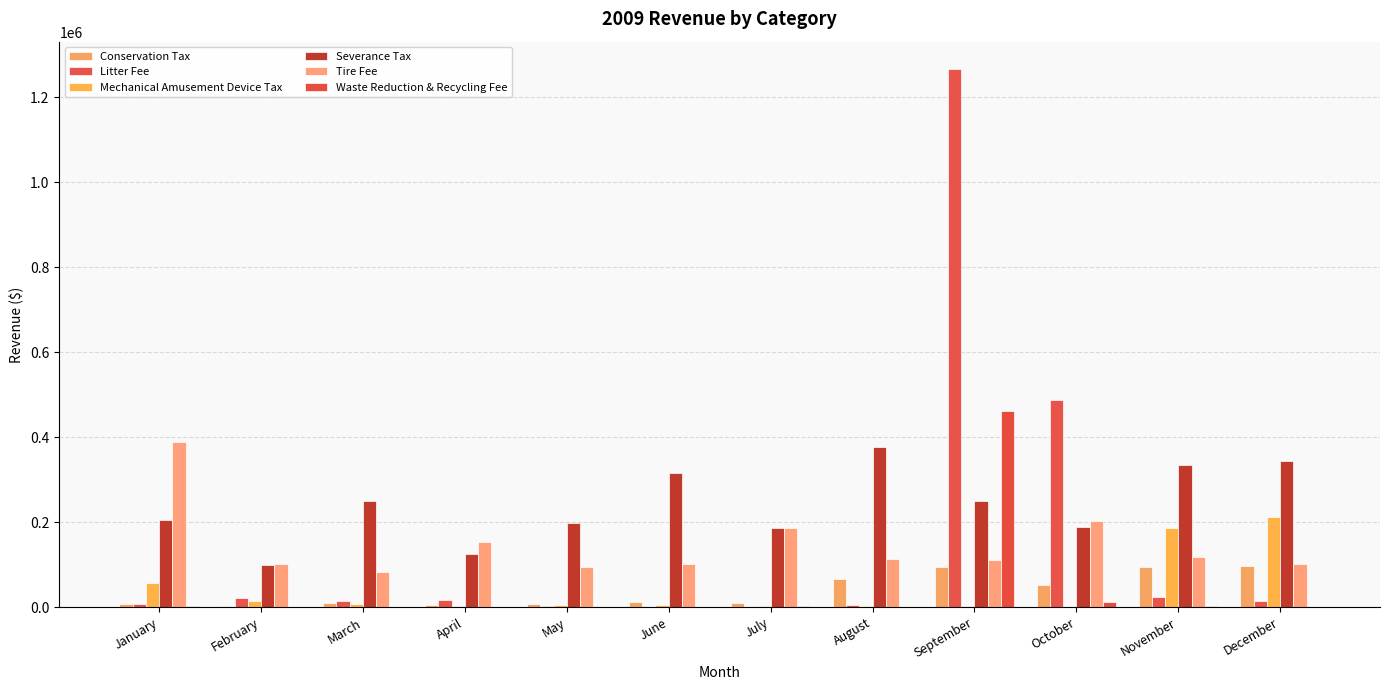

Which has a higher value, July or November?

November